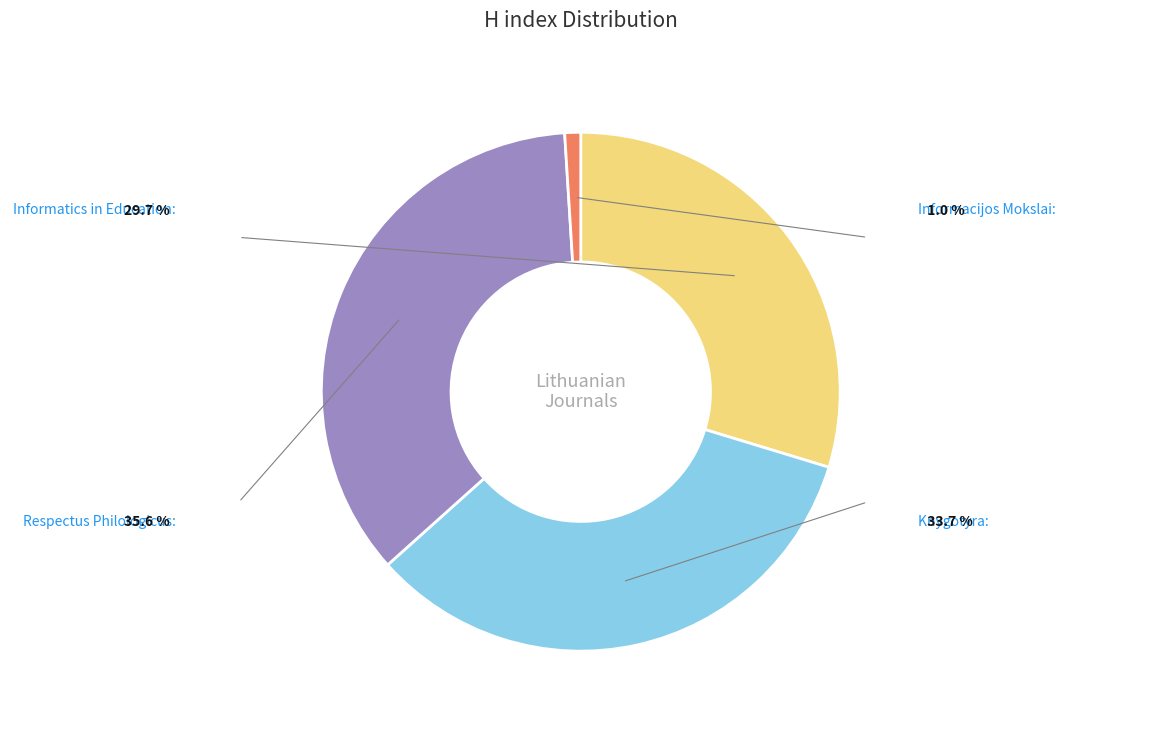

Is there any slice that represents more than half of the pie?

No